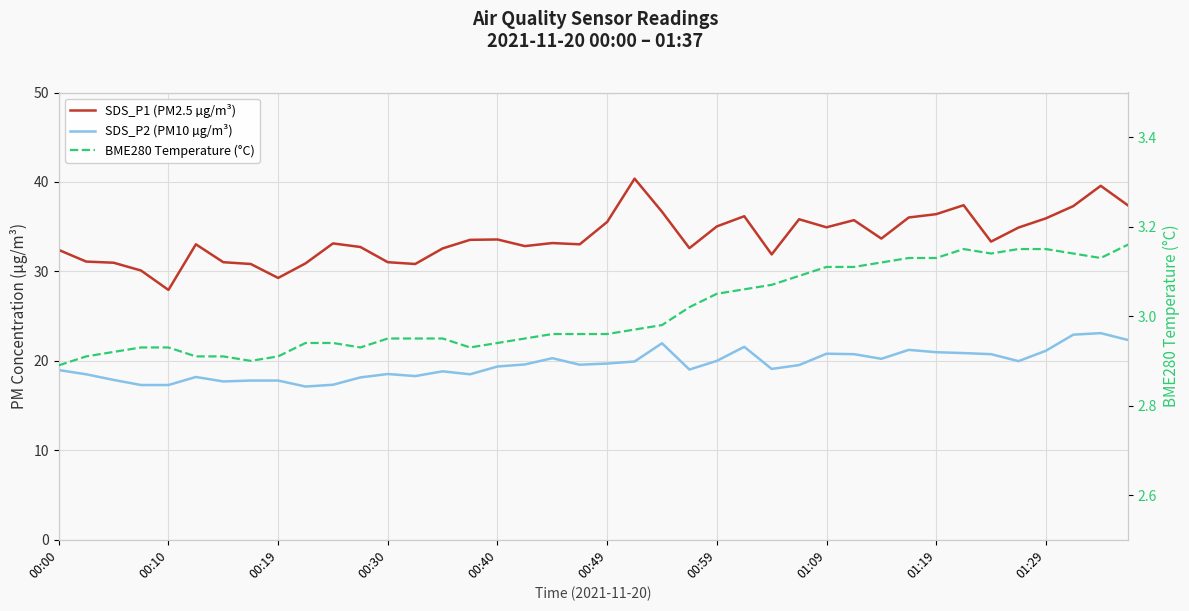

What is the difference between the maximum and minimum values in the BME280 Temperature (°C) series?

0.3